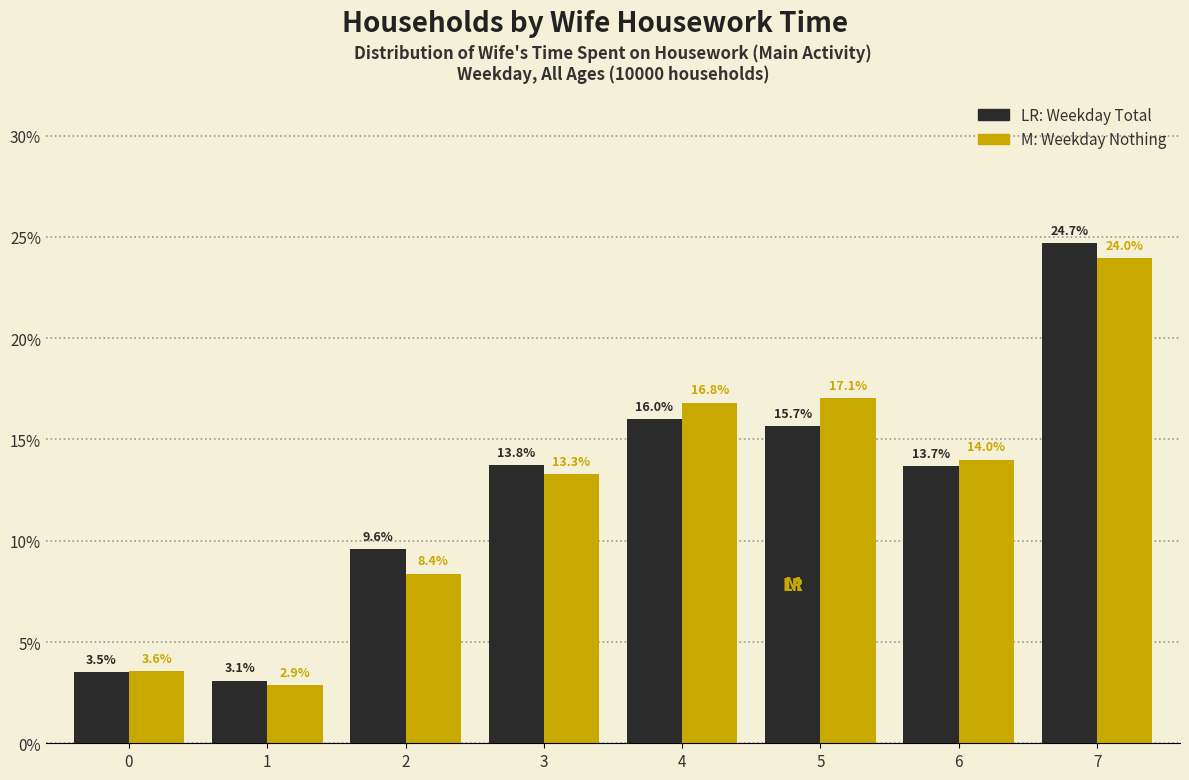

Reading left to right, list all the values displayed in this chart.

Weekday Total: 0=3.5	1=3.1	2=9.6	3=13.8	4=16.0	5=15.7	6=13.7	7=24.7
Weekday Nothing: 0=3.6	1=2.9	2=8.4	3=13.3	4=16.8	5=17.1	6=14.0	7=24.0